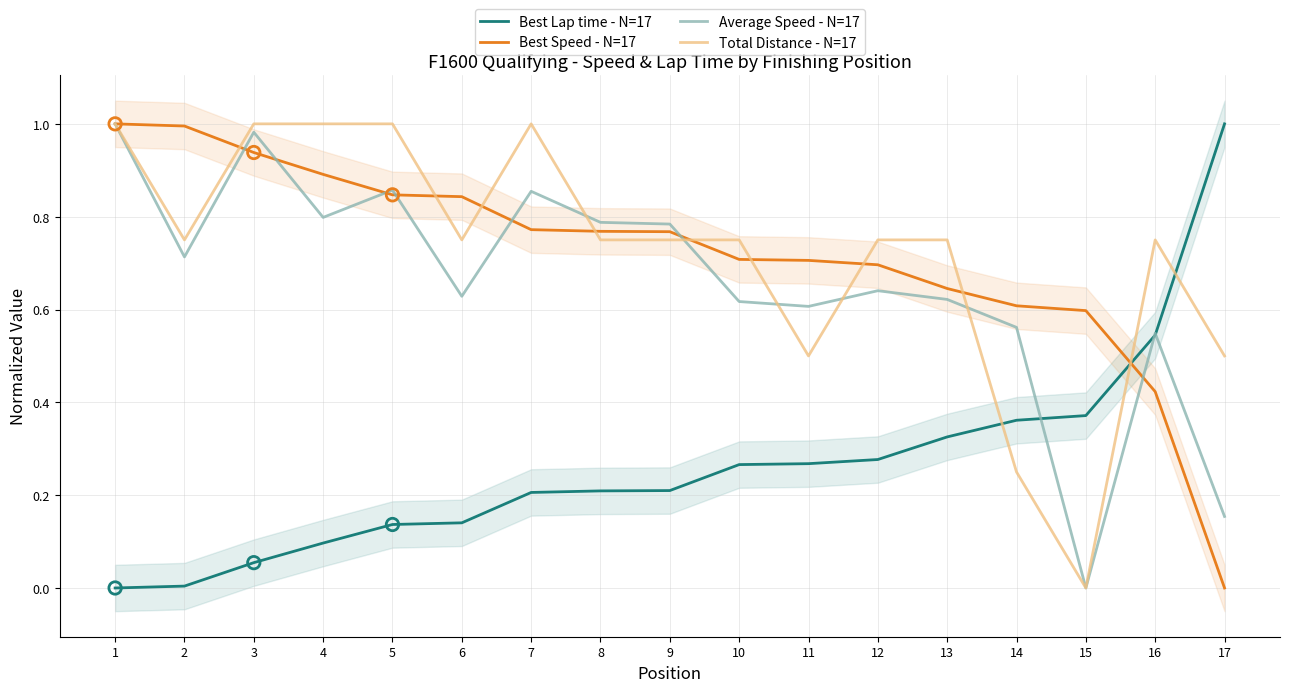

What is the total value across all series at 12?

2.4